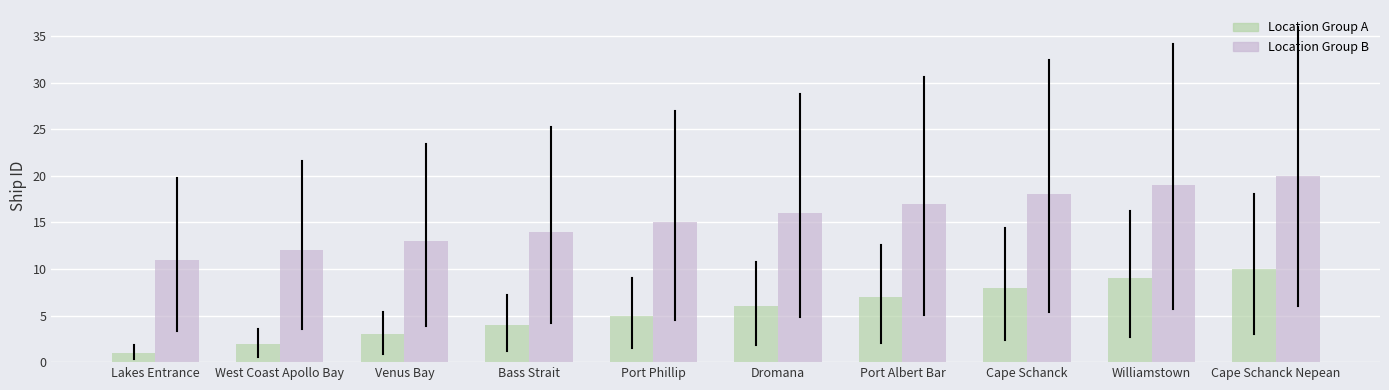

Reading left to right, extract all data points from this chart.

Location Group A: 1	2	3	4	5	6	7	8	9	10
Location Group B: 11	12	13	14	15	16	17	18	19	20